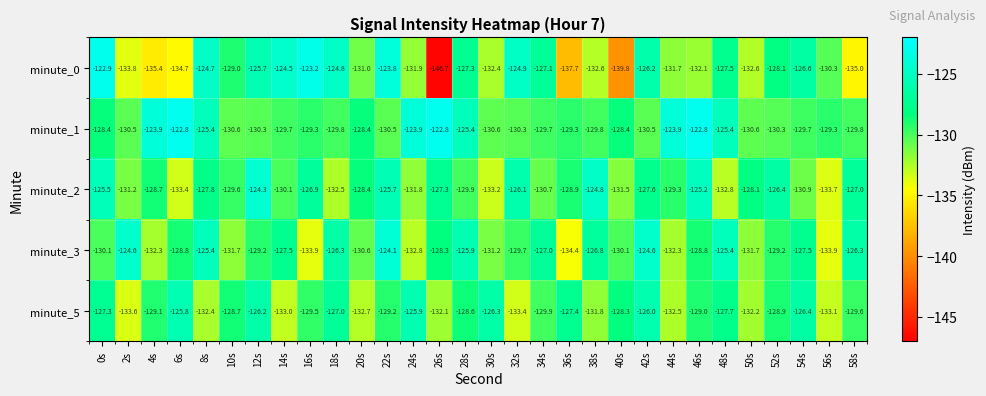

Rank the series by their maximum value, from highest to lowest.

minute_1, minute_0, minute_3, minute_2, minute_5